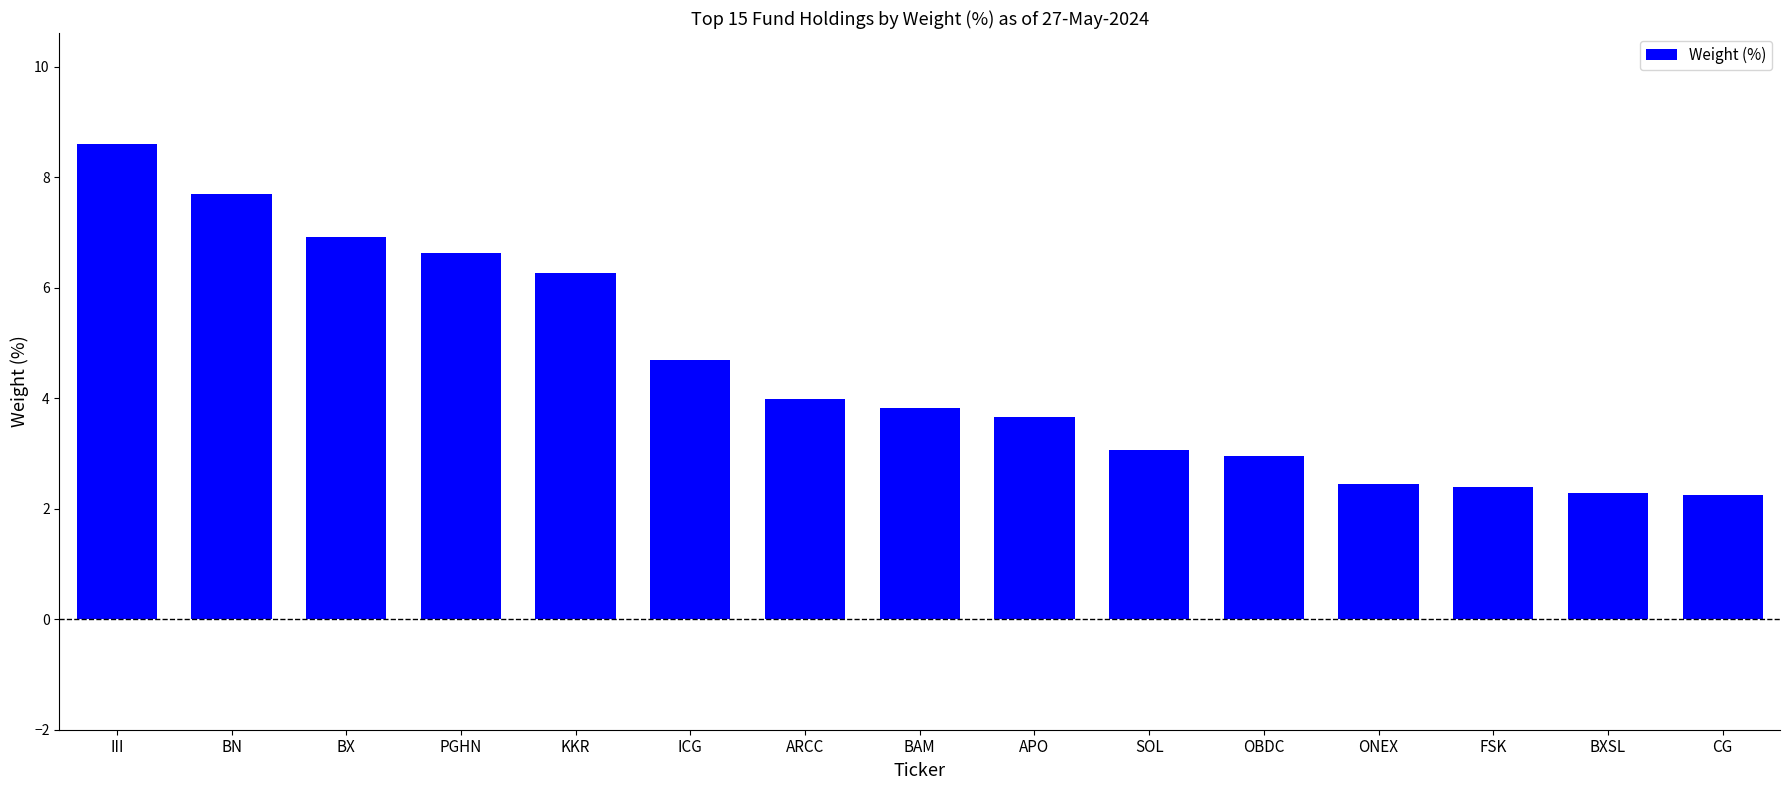

The value at ICG is 3.0. True or false?

False